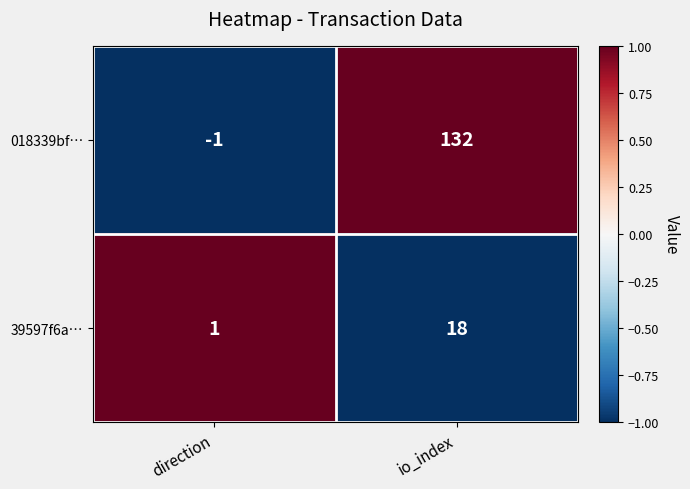

Which series has the largest range (max minus min)?

018339bf…